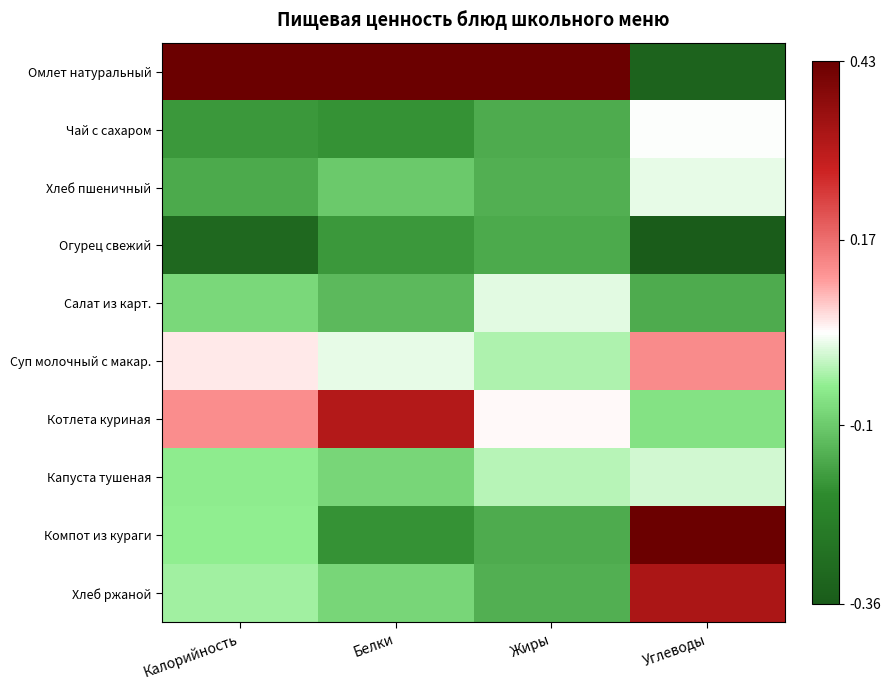

Which label corresponds to the smallest value in the chart?

Углеводы